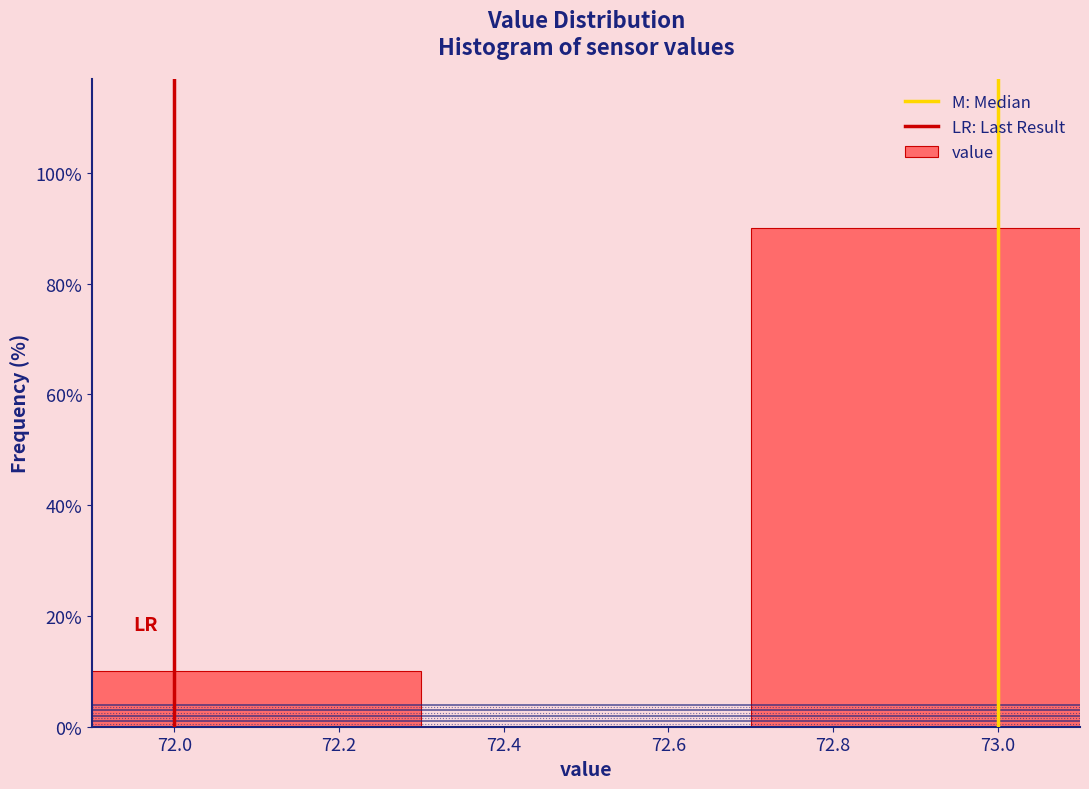

Reading right to left, transcribe all the data shown in this chart.

73.0=90	72.0=10